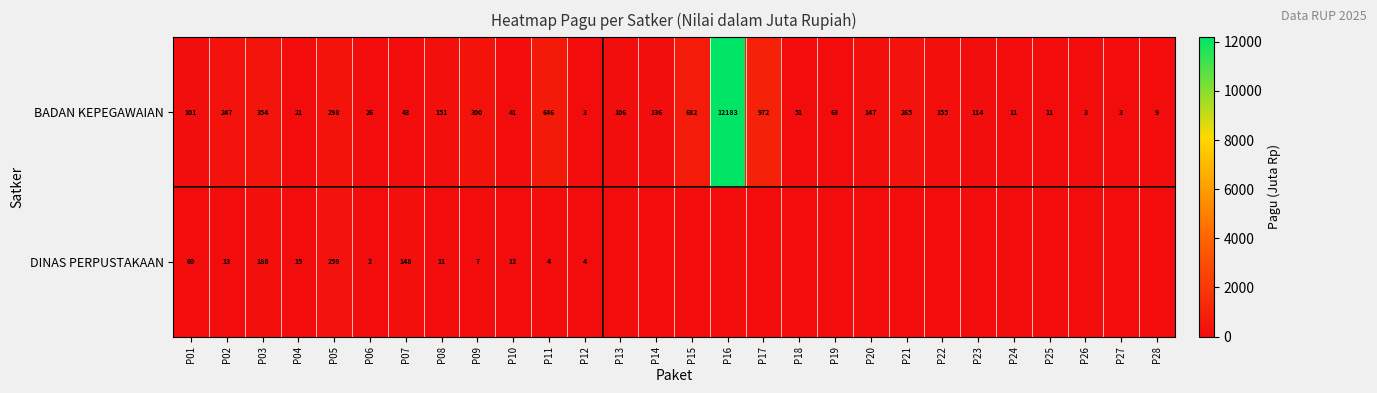

What is the total value across all series at P27?

2.5